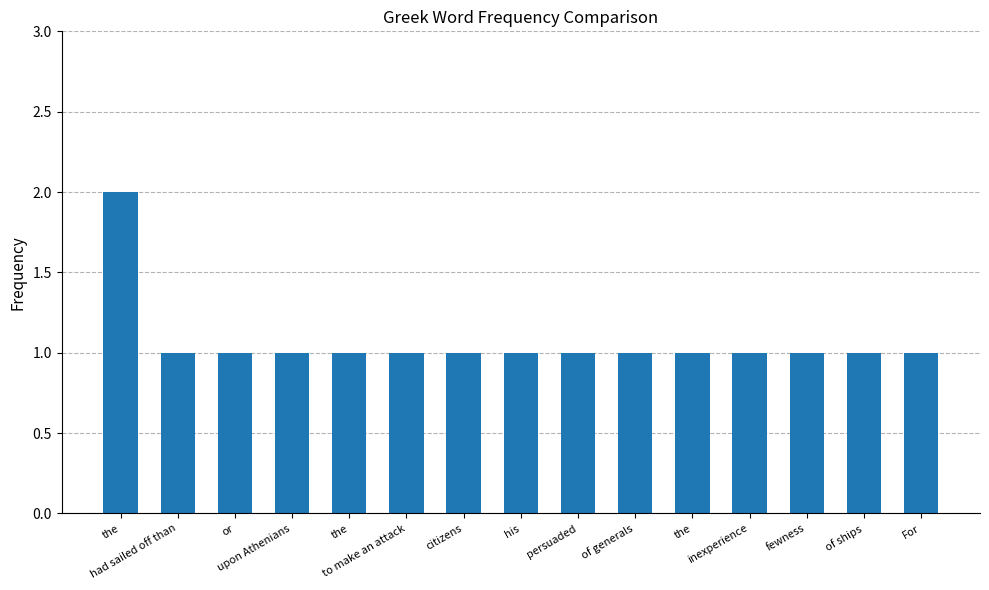

Reading left to right, what are all the values shown in this chart?

the=2	had sailed off than=1	or=1	upon Athenians=1	the=1	to make an attack=1	citizens=1	his=1	persuaded=1	of generals=1	the=1	inexperience=1	fewness=1	of ships=1	For=1